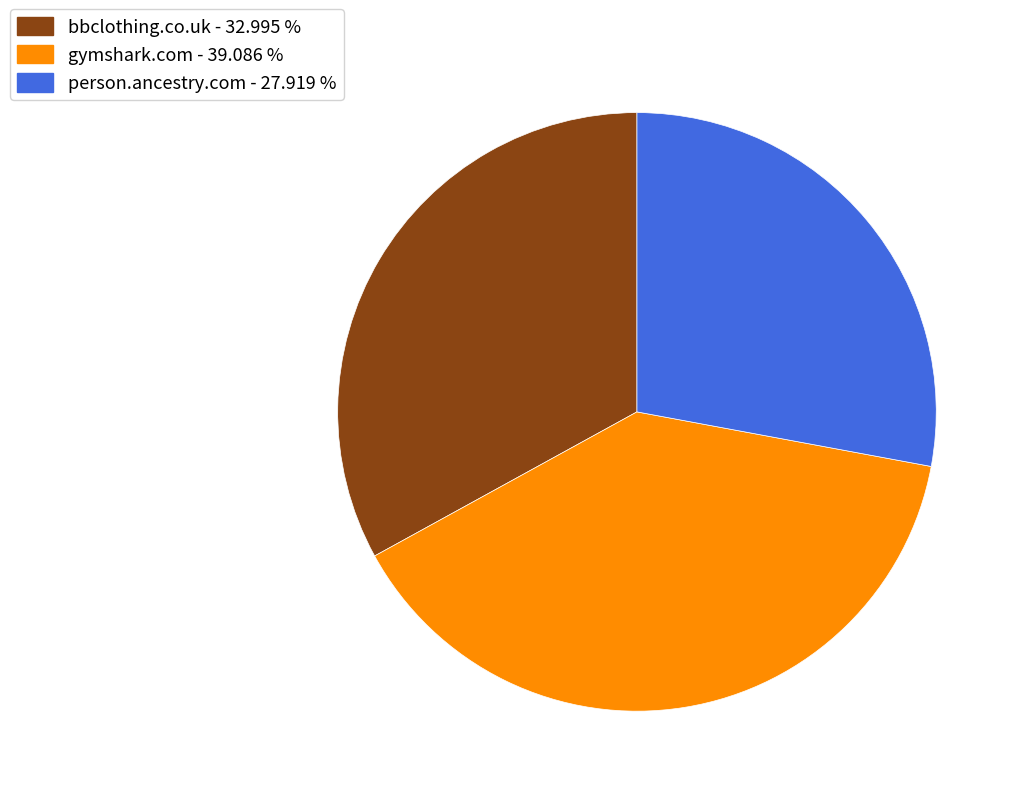

Which category has the biggest portion of the pie?

gymshark.com